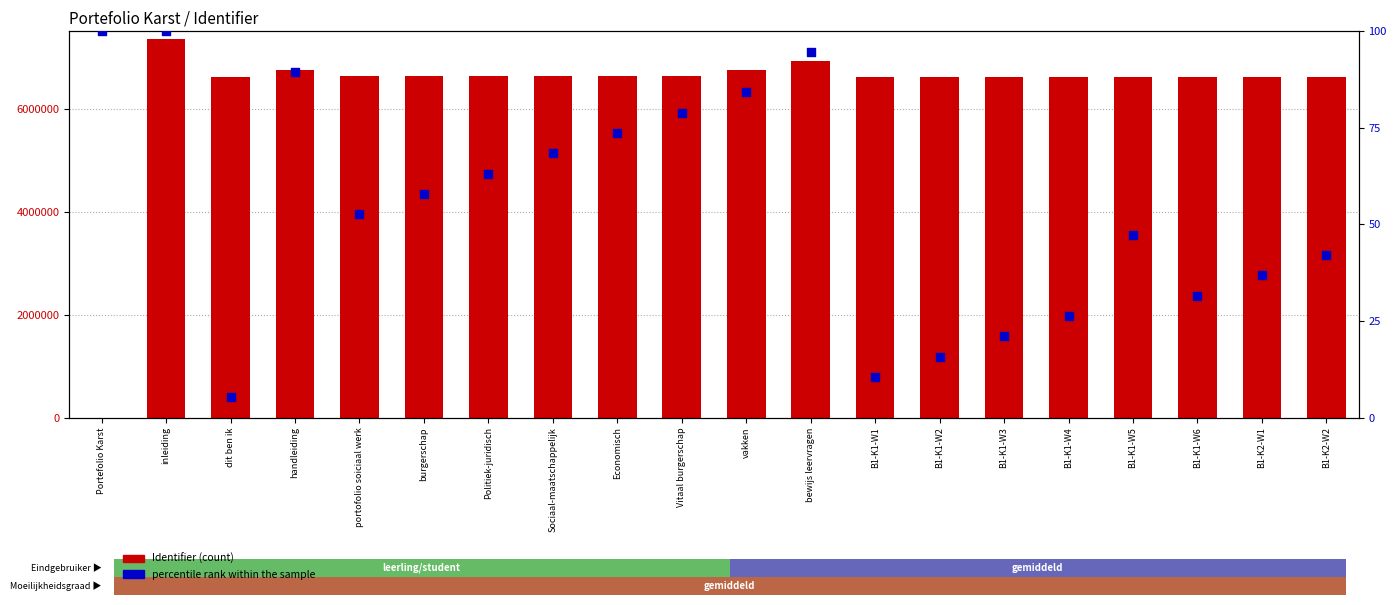

What is the total value across all series at B1-K1-W1?

6616109.5